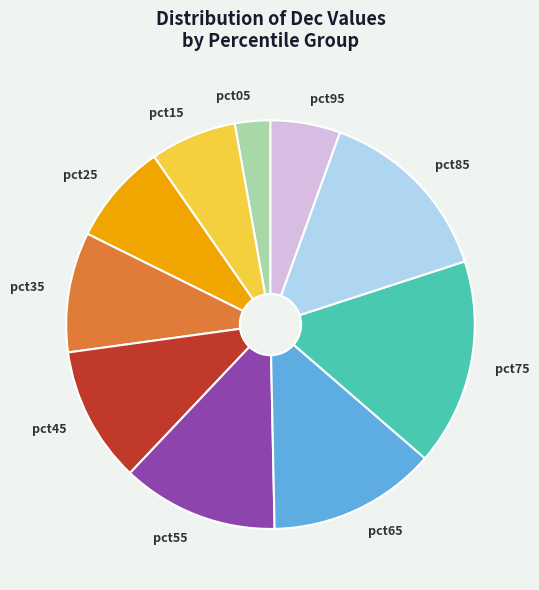

Is it true that pct35 is 24% of the pie?

False